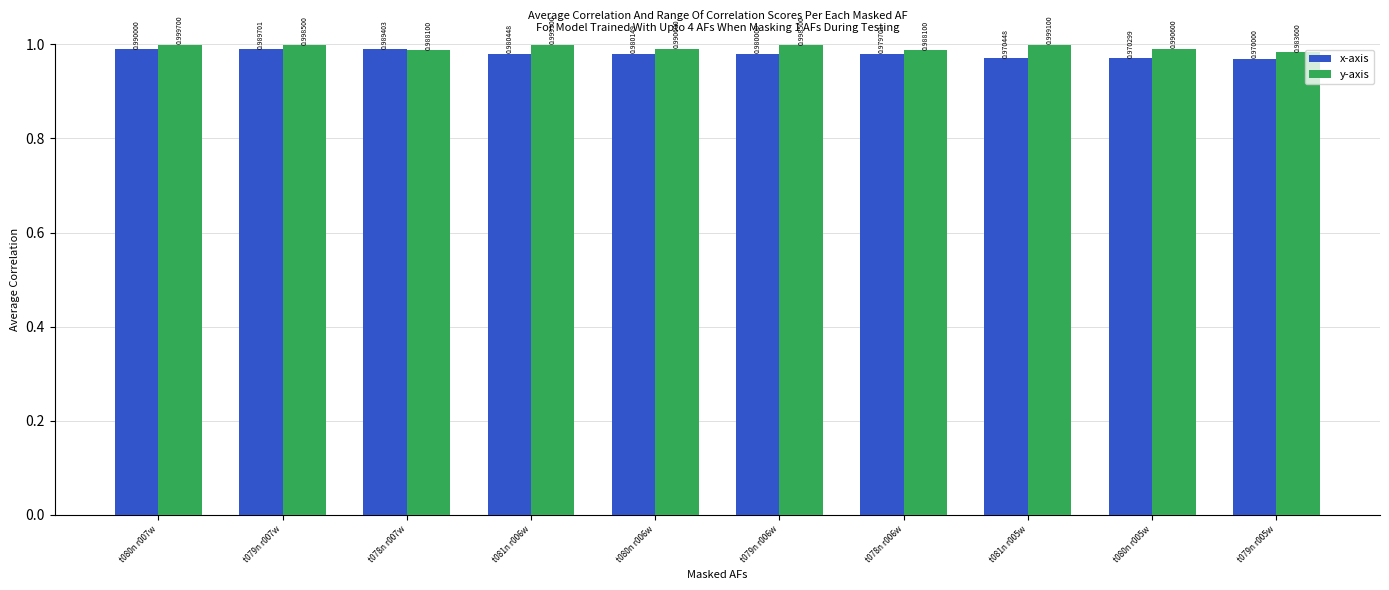

List the series in order of their overall mean, highest first.

y-axis, x-axis